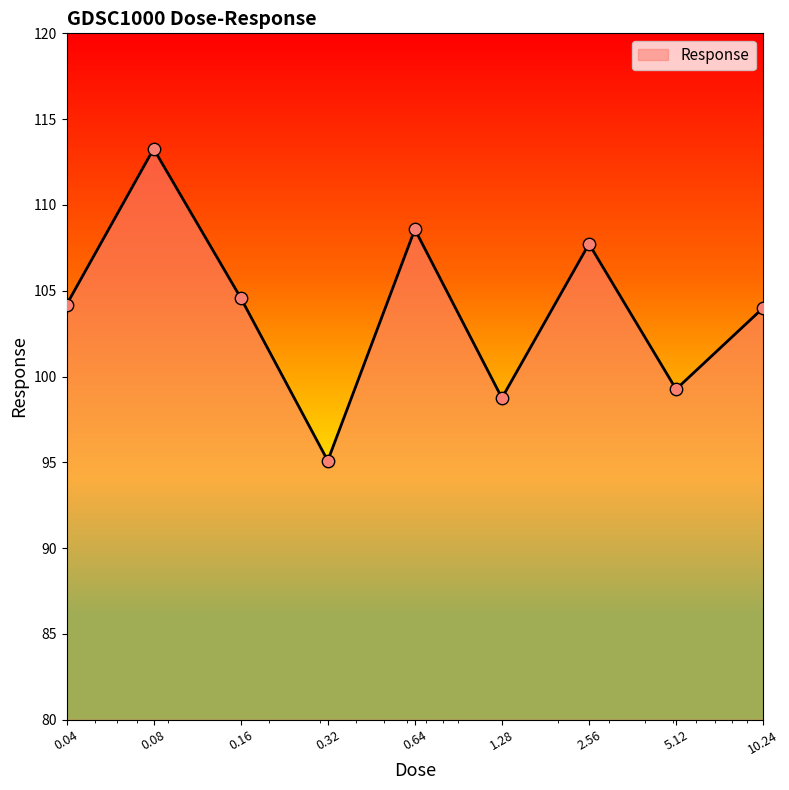

What is the minimum value shown in the chart?

95.1